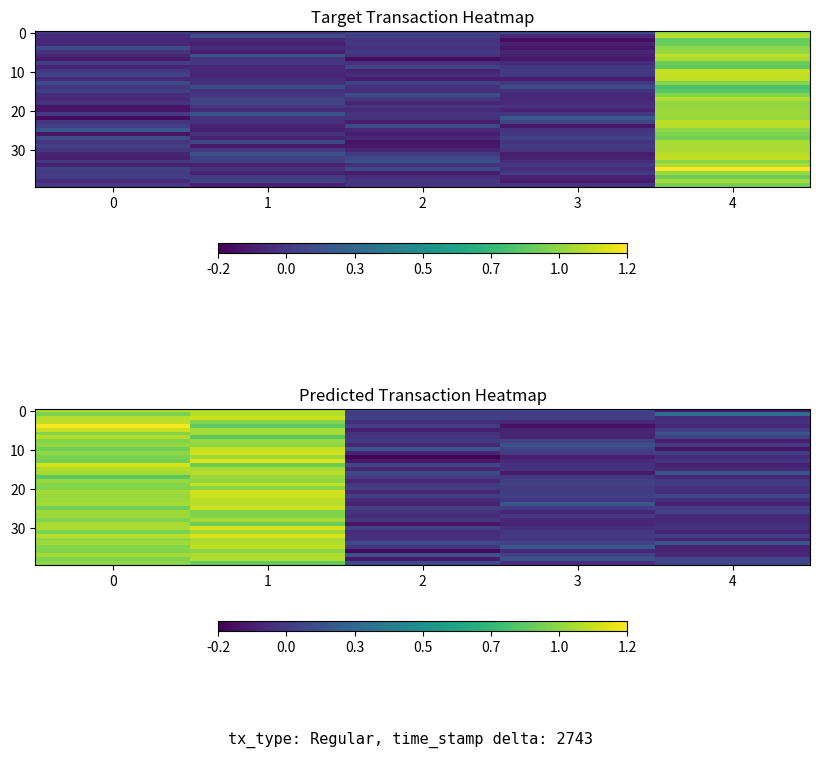

Which series has the widest spread of values?

row_4